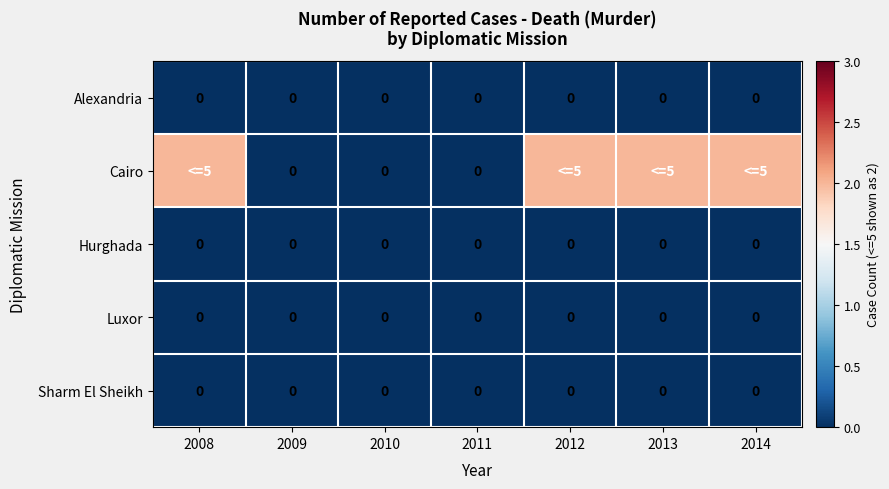

True or false: Sharm El Sheikh has a value of 0 at 2013.

True